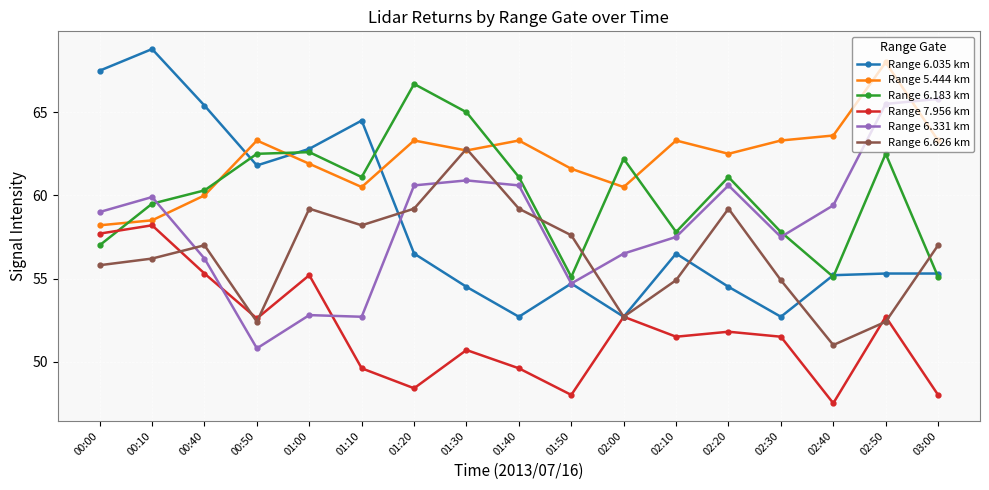

What is the spread (max minus min) of values at 02:30?

11.8